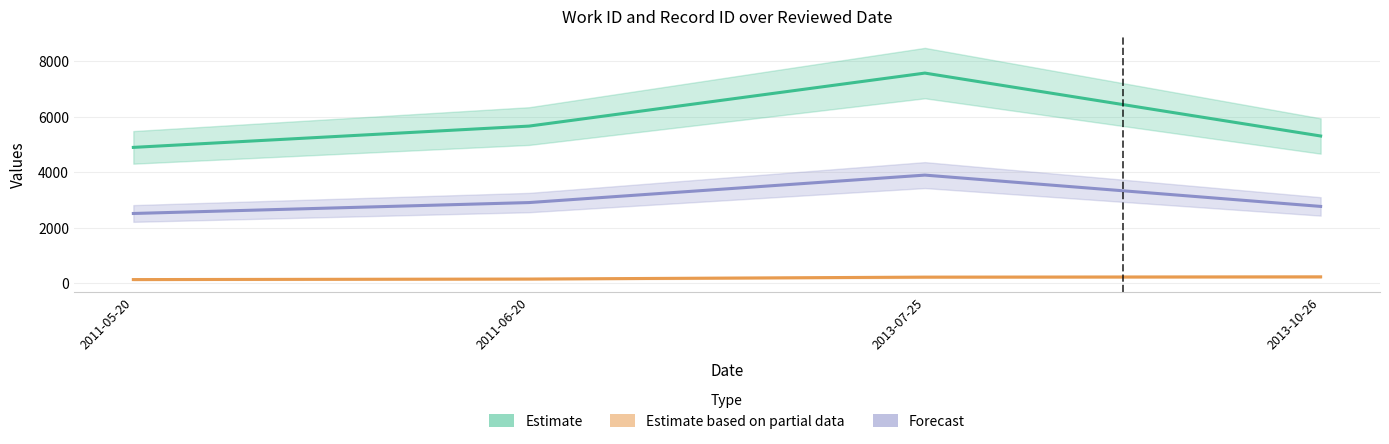

True or false: Estimate based on partial data has more than 0 points higher than both neighbors.

False